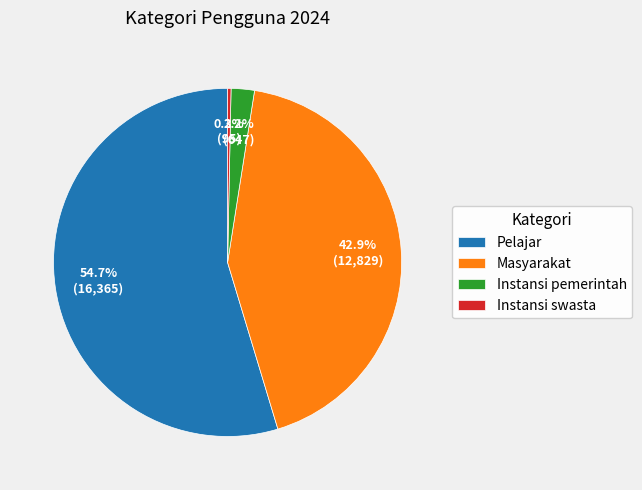

The Masyarakat slice represents 53% of the pie. True or false?

False